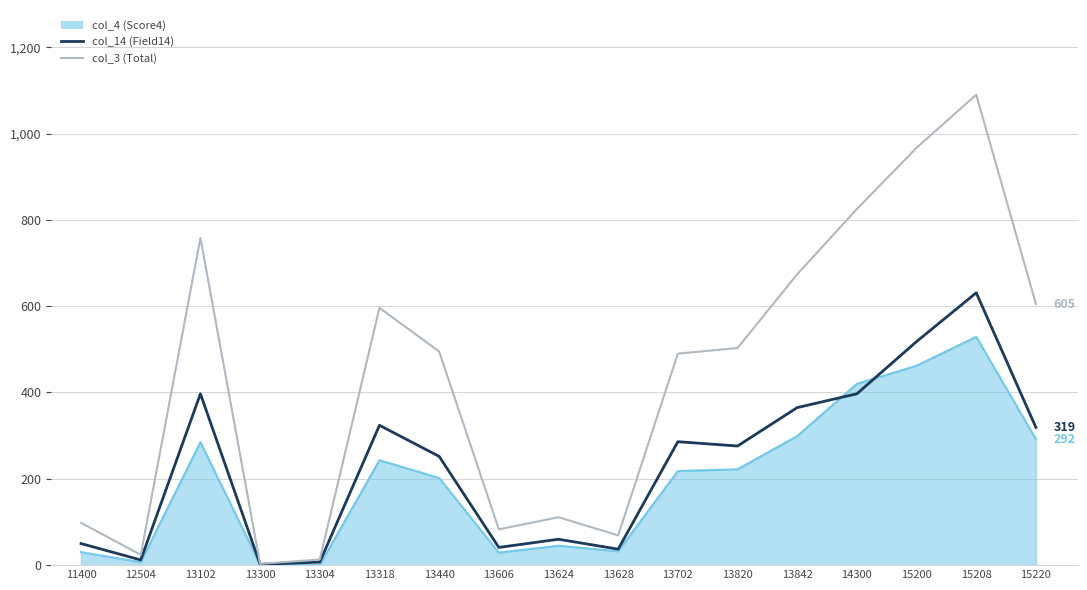

Is it true that col_14 (Field14) equals 421 at 13820?

False